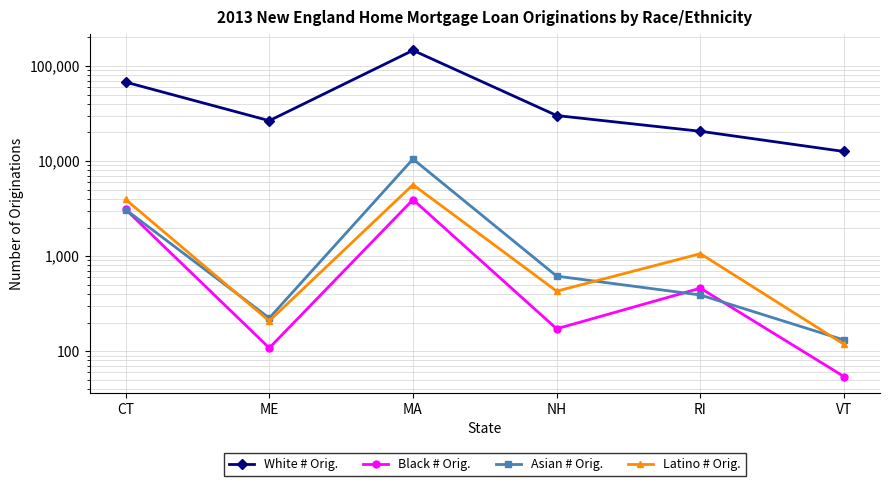

How many data points does each series have?

6